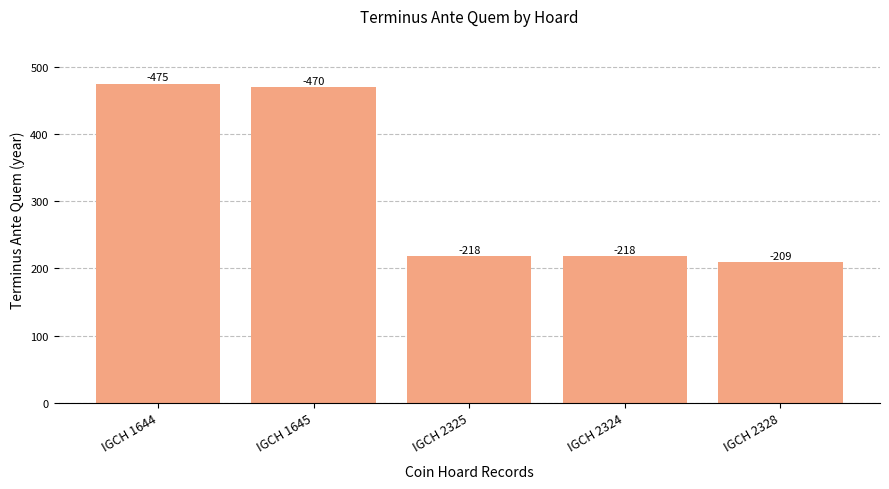

What is the label of the 2nd bar from the left?

IGCH 1645